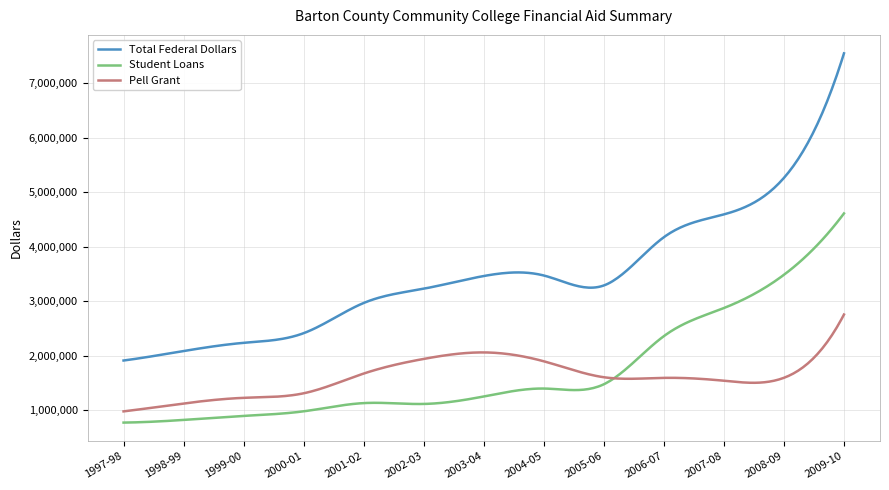

Which series has the widest spread of values?

Total Federal Dollars